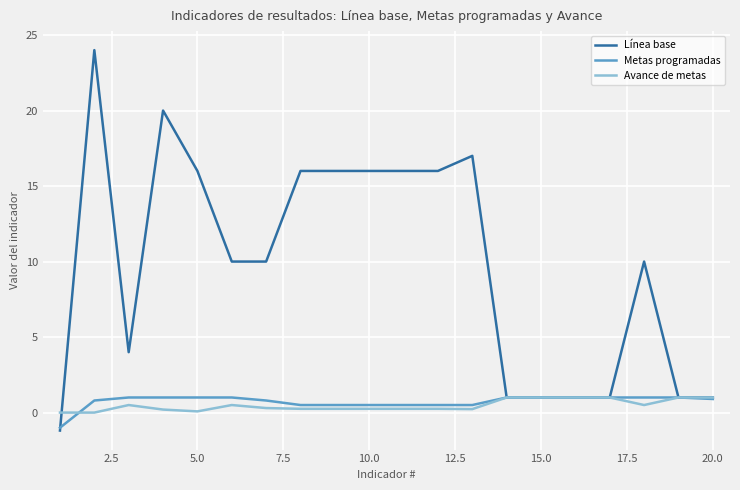

Which series has the widest spread of values?

Línea base